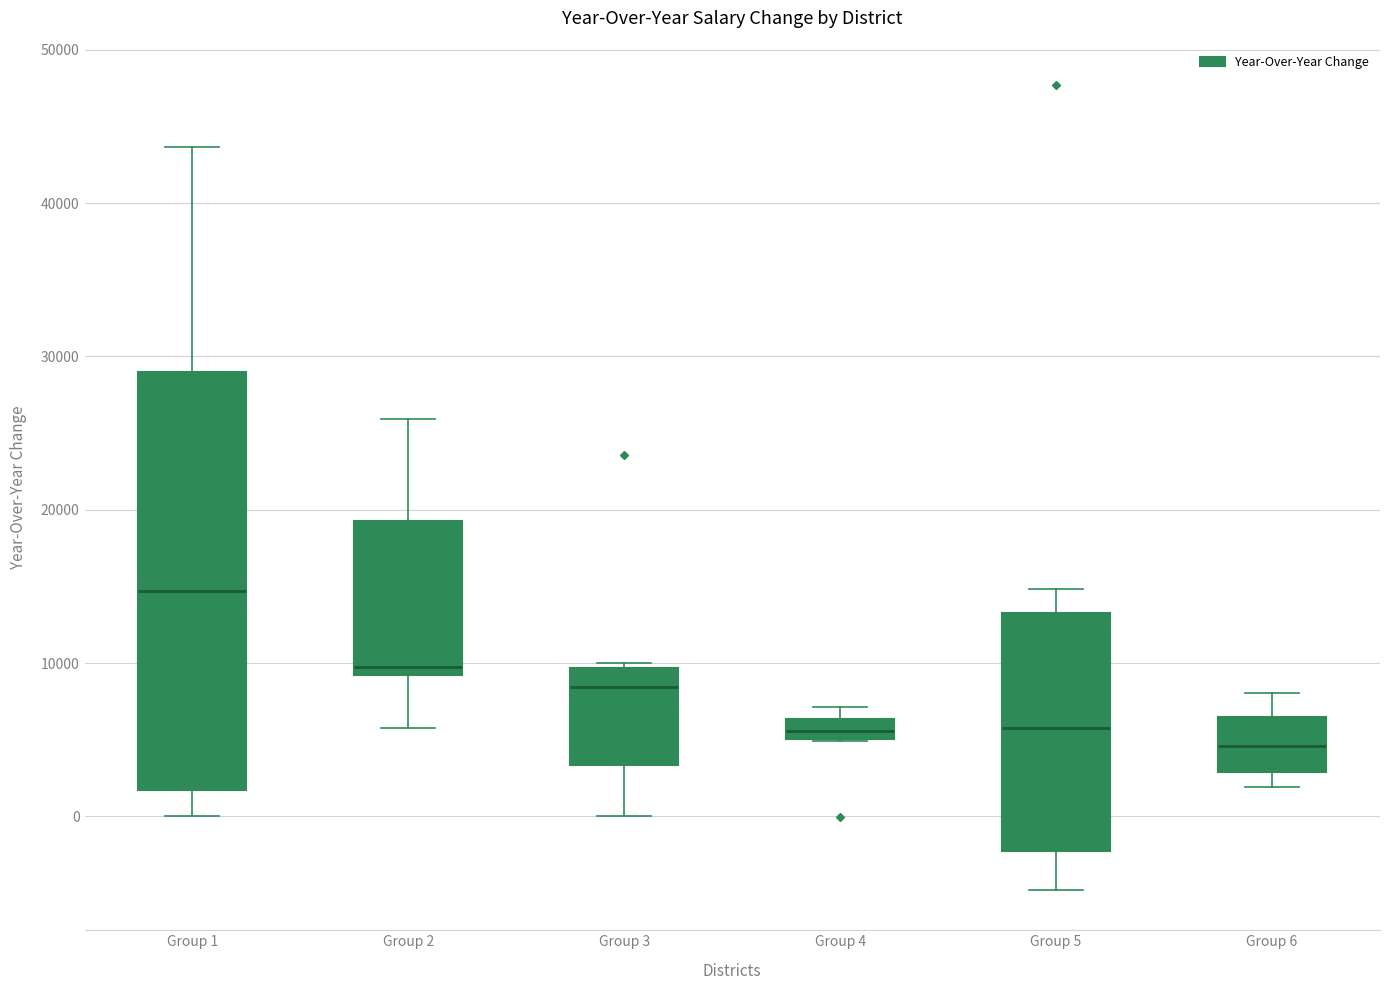

Where is the lower edge of the box for Group 1 on the y-axis? The values are not printed on the chart, so give them approximately, as read against the axis.

2000